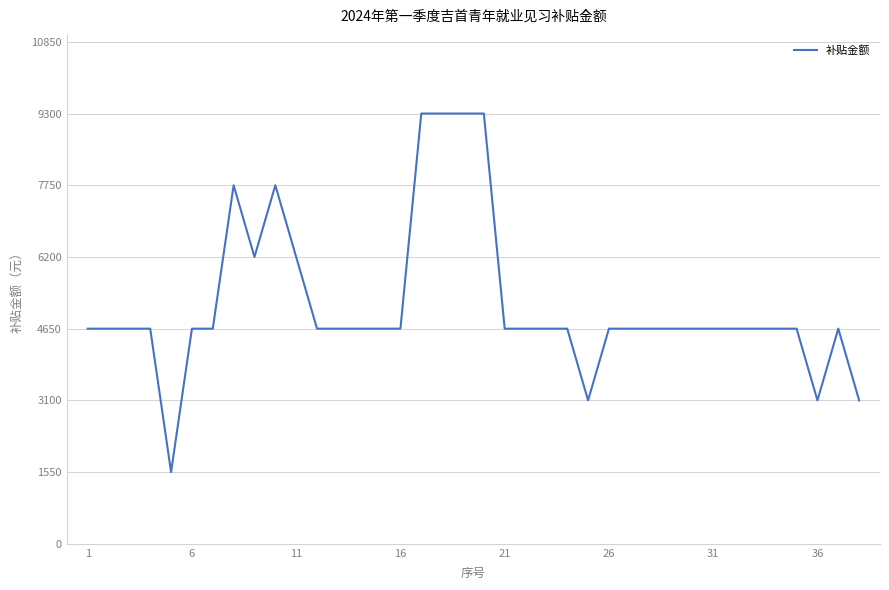

What is the difference between the maximum and minimum values?

7750